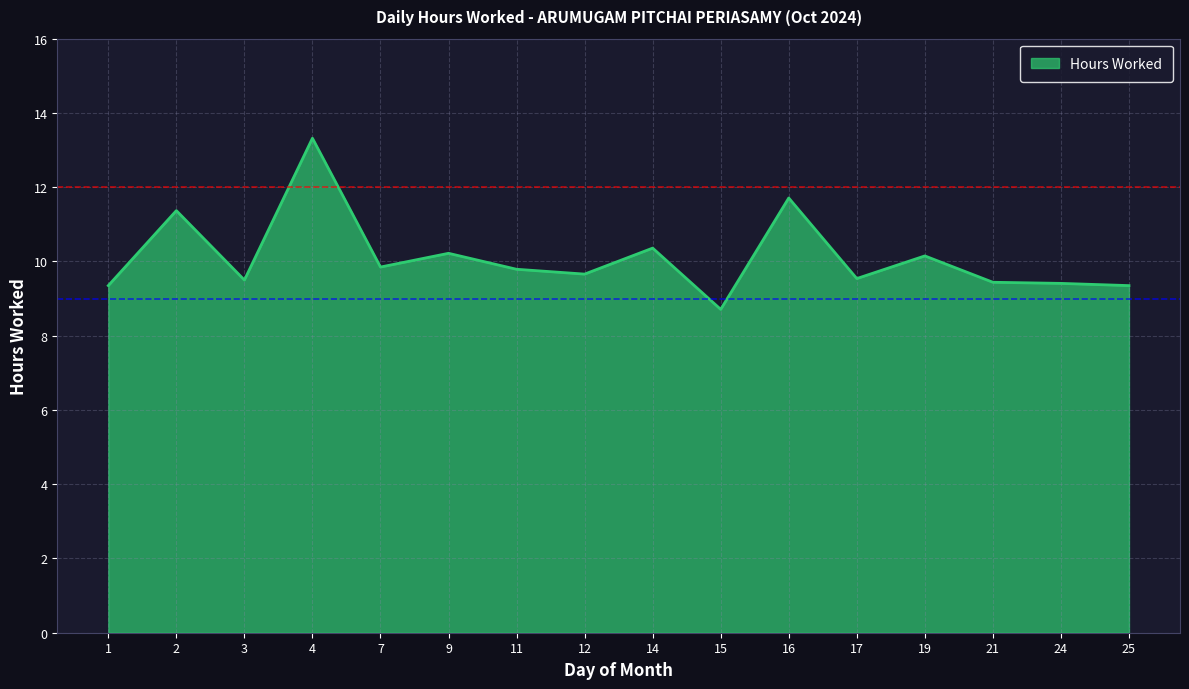

True or false: OT Threshold has a value of 7 at 1.

False